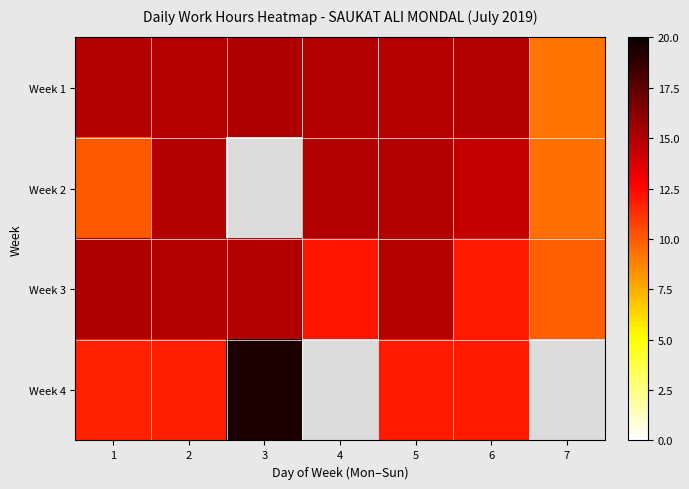

How many data points does each series have?

7